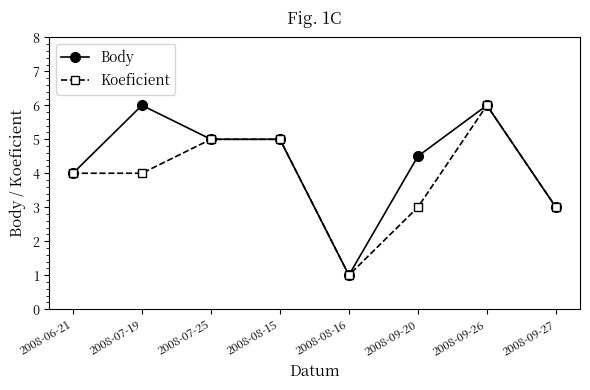

What is the difference between the maximum and minimum values in the Body series?

5.0